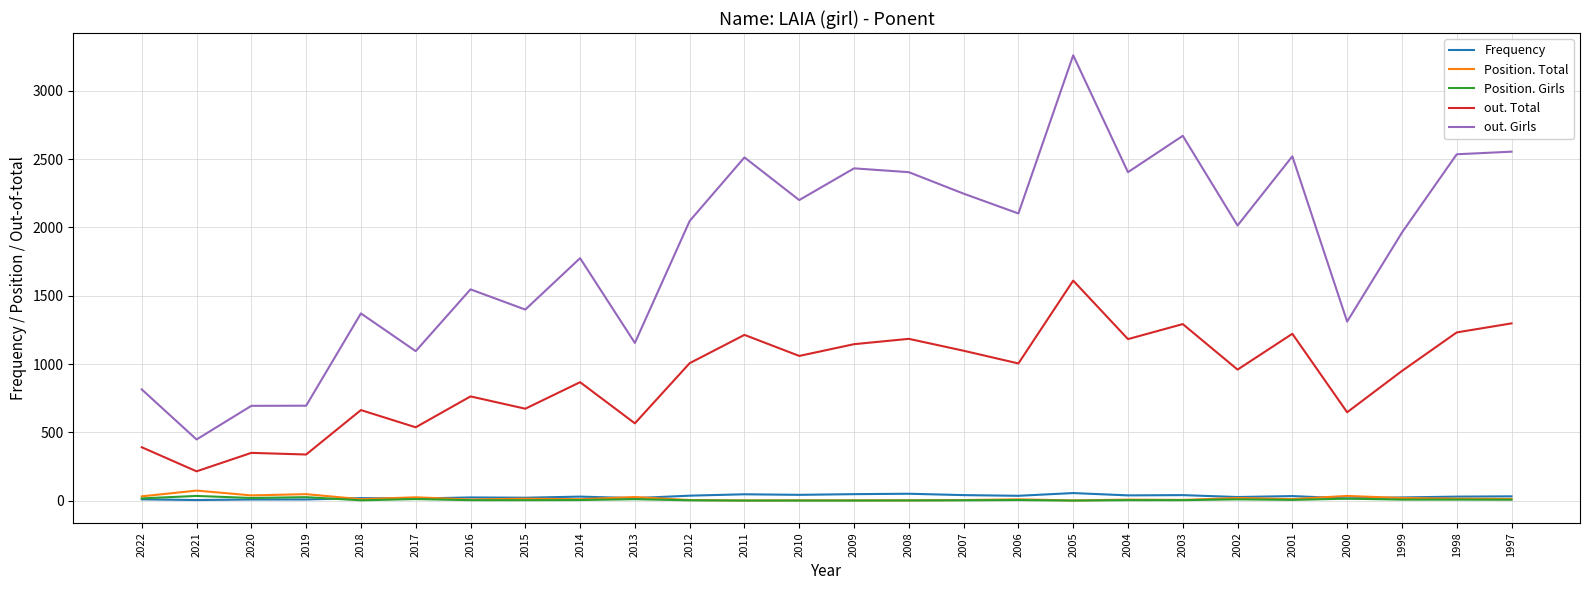

What is the difference between the highest and lowest values at 2021?

443